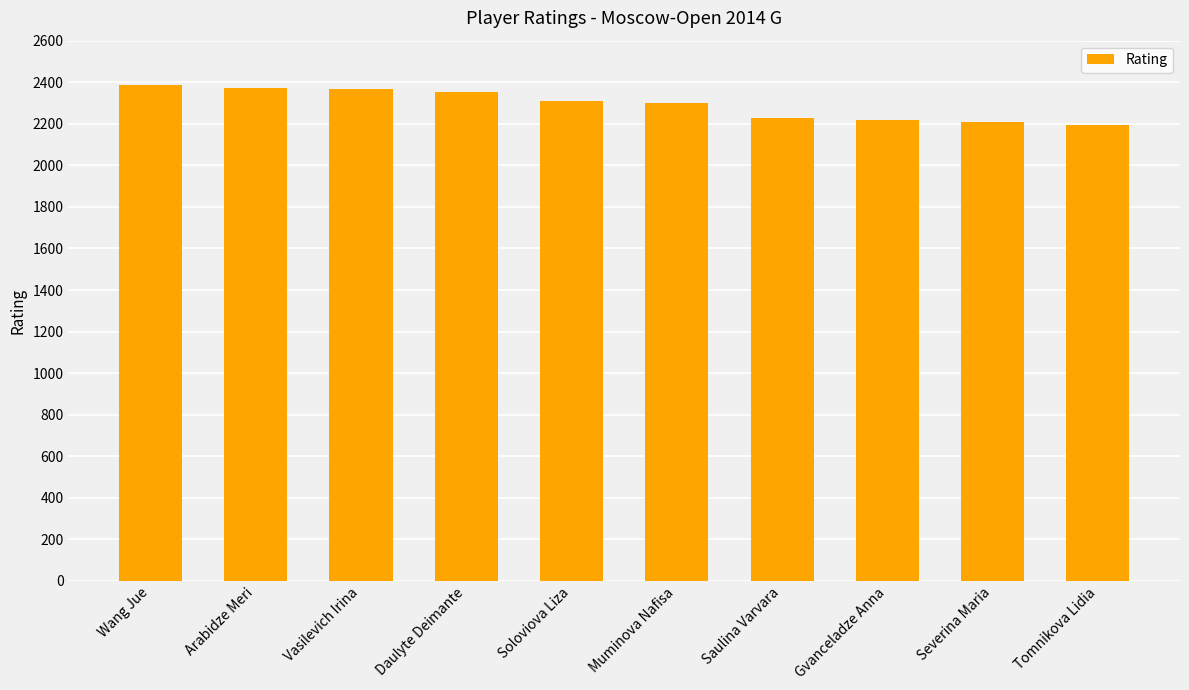

Does the chart contain any negative values?

No